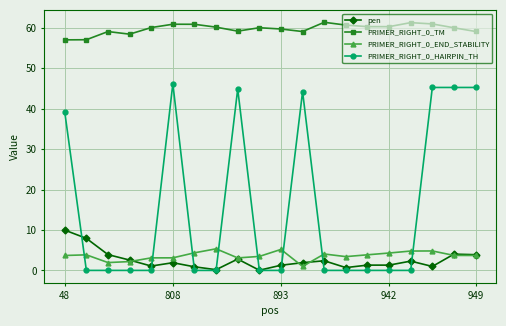

What is the value of the pen point at the 19th from the left?

4.0